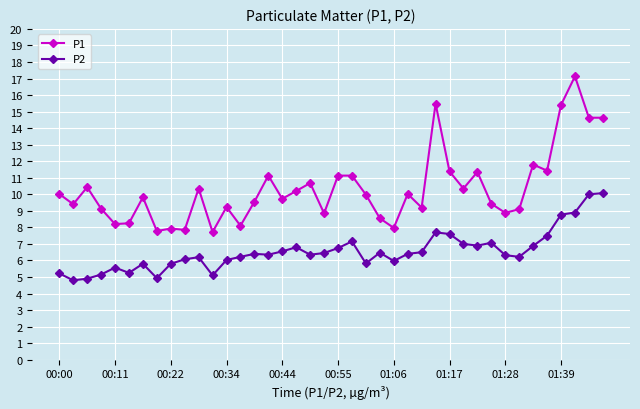

Does the chart have visible grid lines?

Yes